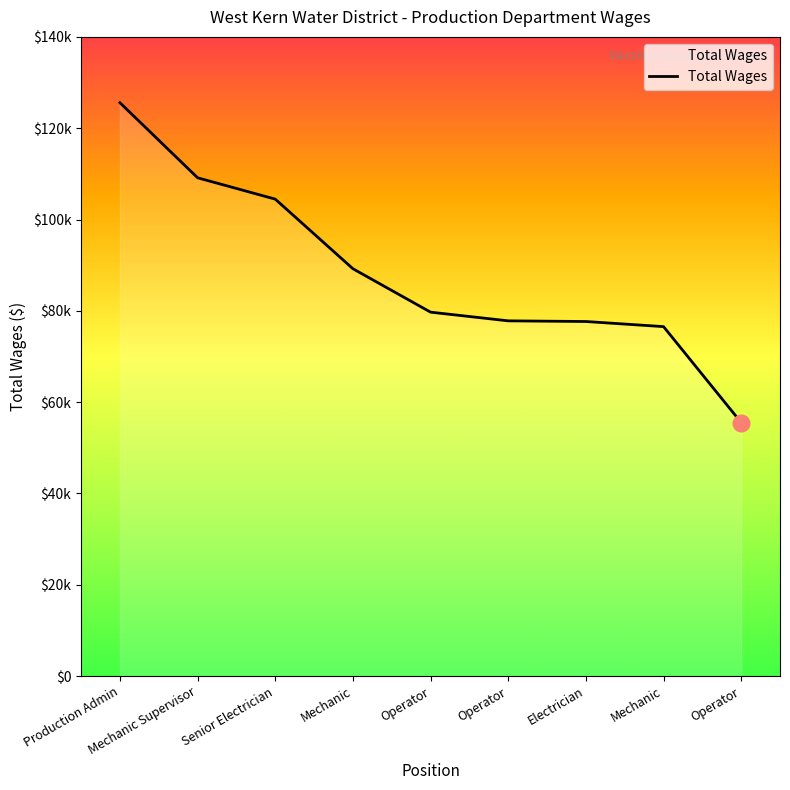

Reading right to left, what are all the values shown in this chart?

55532	76541	77662	77807	79709	89221	104463	109139	125577